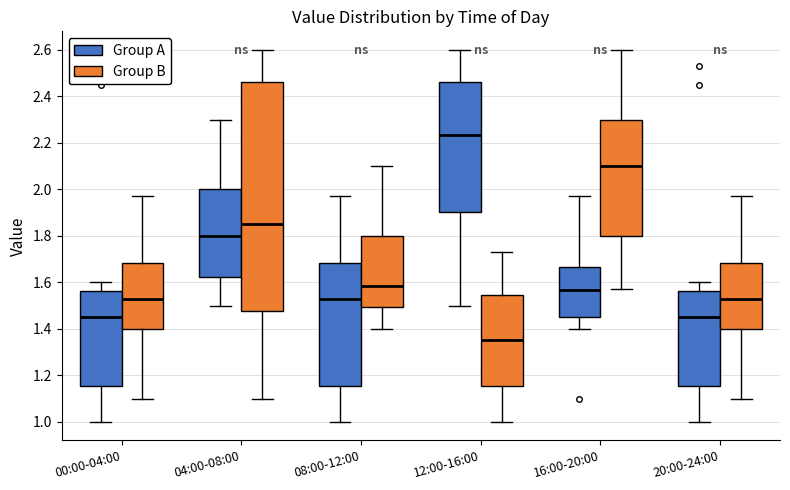

Reading left to right, read every box against the y-axis: the position of its median line, the range the box covers, and the ends of its whiskers. The values are not printed on the chart, so give them approximately, as read against the axis.

00:00-04:00 (Group A): median 1.46, box 1.16 to 1.56, whiskers 1.00 to 1.60
00:00-04:00 (Group B): median 1.54, box 1.40 to 1.68, whiskers 1.10 to 1.98
04:00-08:00 (Group A): median 1.80, box 1.62 to 2.00, whiskers 1.50 to 2.30
04:00-08:00 (Group B): median 1.86, box 1.48 to 2.46, whiskers 1.10 to 2.60
08:00-12:00 (Group A): median 1.54, box 1.16 to 1.68, whiskers 1.00 to 1.98
08:00-12:00 (Group B): median 1.58, box 1.50 to 1.80, whiskers 1.40 to 2.10
12:00-16:00 (Group A): median 2.24, box 1.90 to 2.46, whiskers 1.50 to 2.60
12:00-16:00 (Group B): median 1.36, box 1.16 to 1.54, whiskers 1.00 to 1.74
16:00-20:00 (Group A): median 1.56, box 1.46 to 1.66, whiskers 1.40 to 1.98
16:00-20:00 (Group B): median 2.10, box 1.80 to 2.30, whiskers 1.58 to 2.60
20:00-24:00 (Group A): median 1.46, box 1.16 to 1.56, whiskers 1.00 to 1.60
20:00-24:00 (Group B): median 1.54, box 1.40 to 1.68, whiskers 1.10 to 1.98